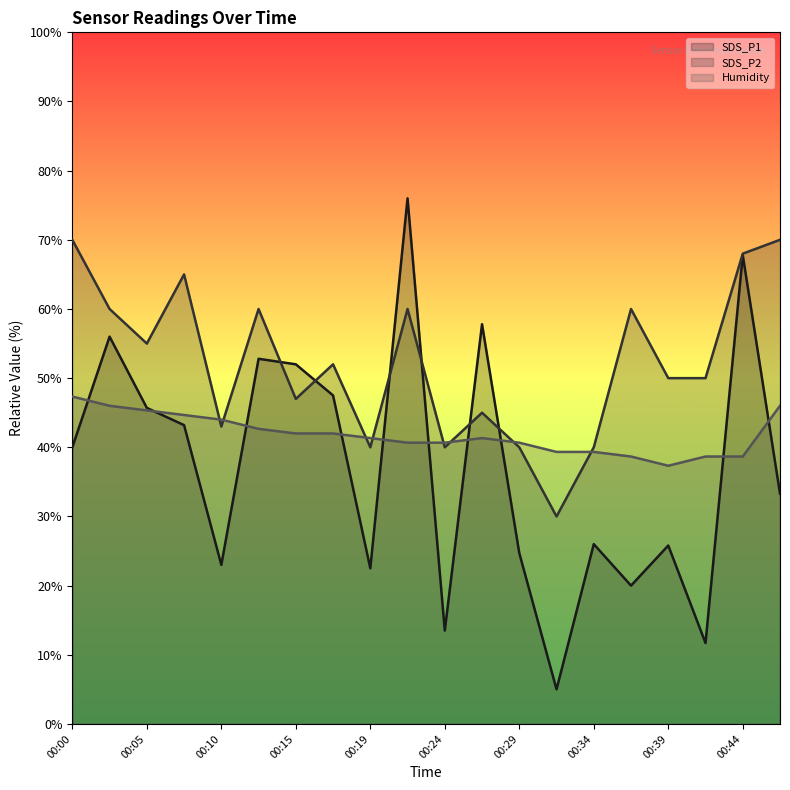

What is the total value across all series at 00:44?

174.5